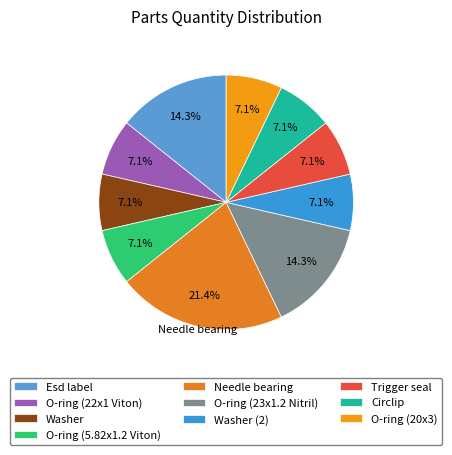

To the nearest percent, what portion does Washer (2) represent?

7%